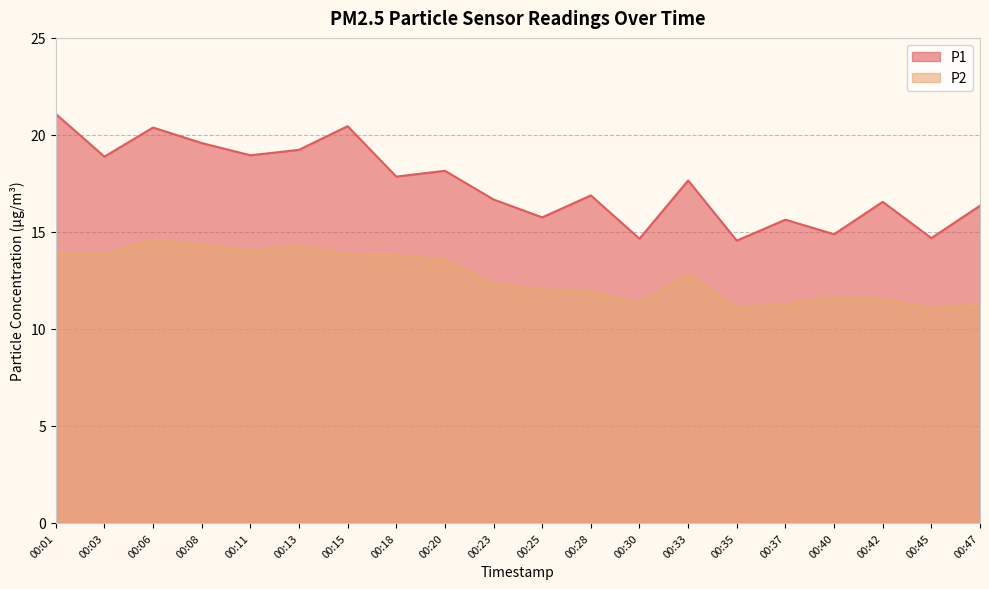

What is the average value of the P2 series?

12.7